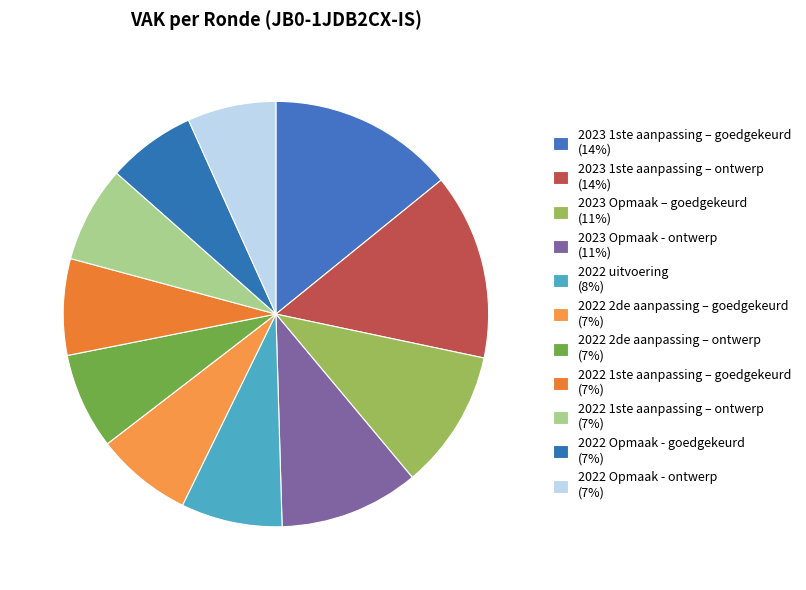

Is 2022 uitvoering the majority of the pie?

No